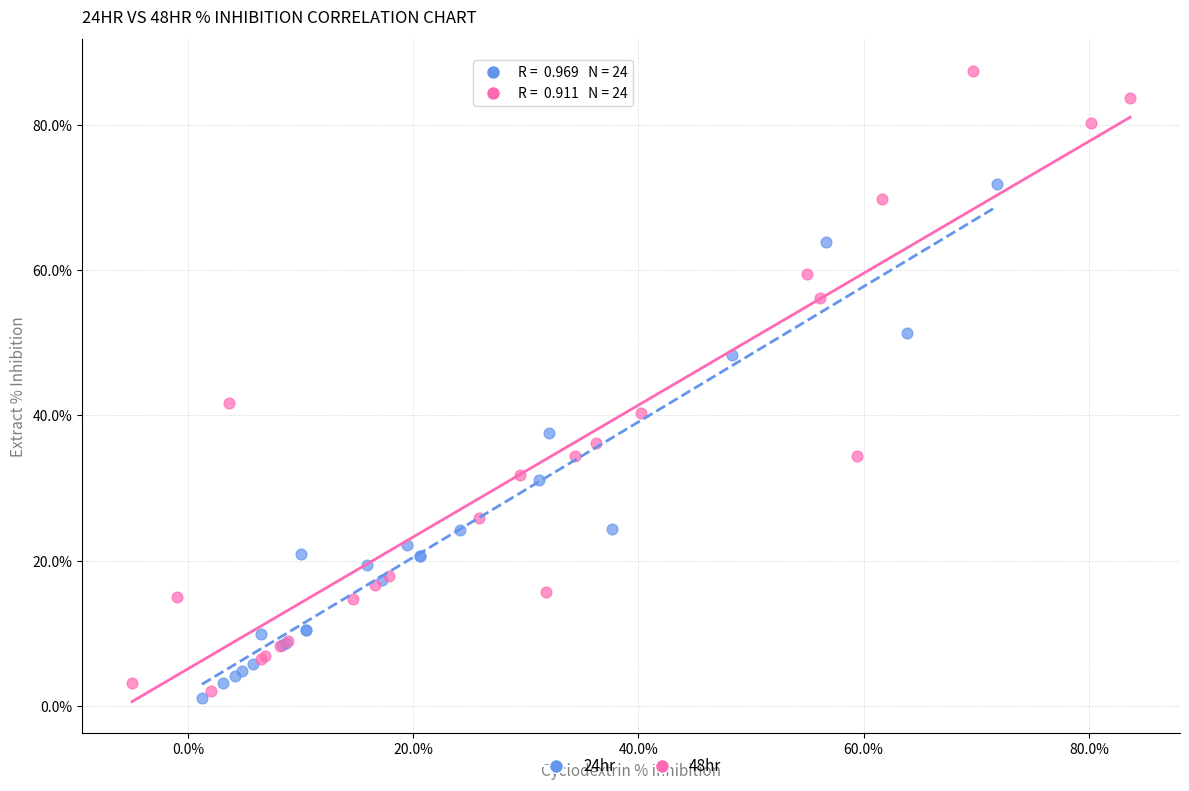

Which series has the largest Y range (max minus min)?

48hr